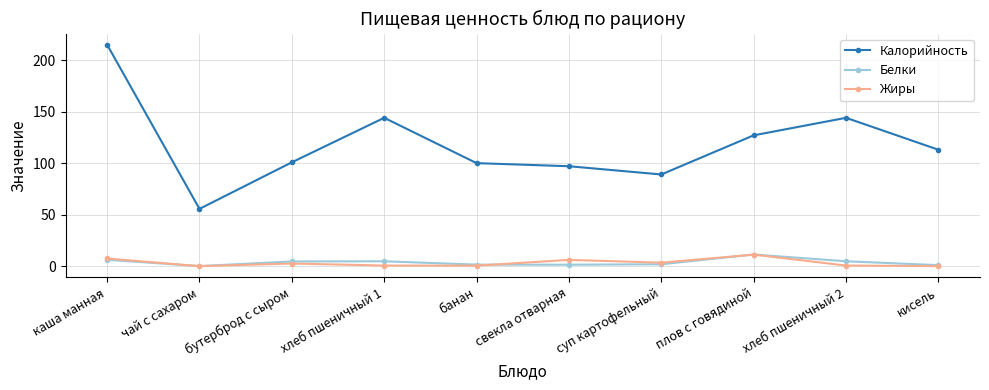

The value of Калорийность at плов с говядиной is 215.4. True or false?

False